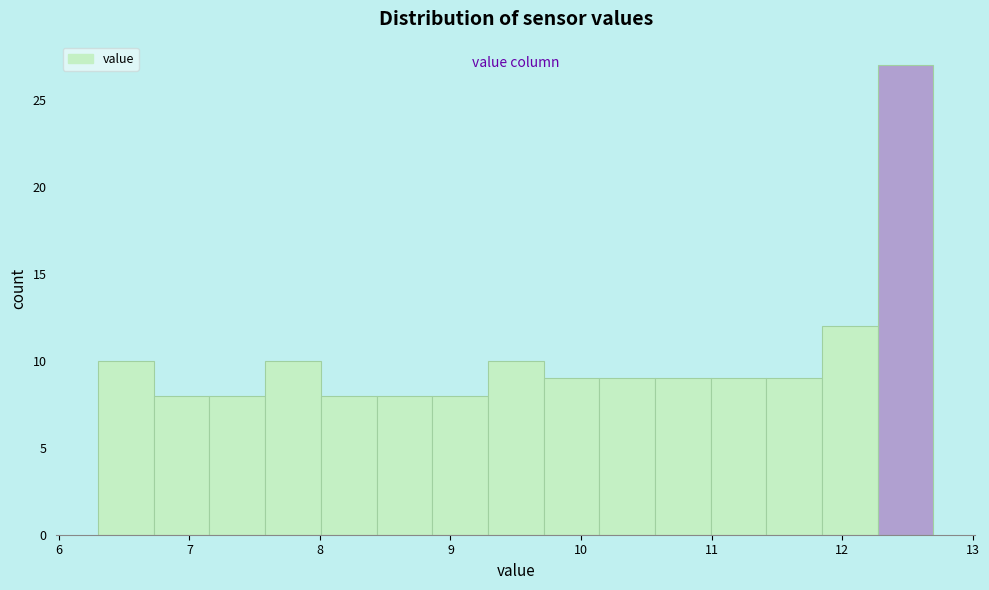

Reading left to right, list every bar in this chart as the range it spans on the x-axis followed by its height. Neither the bar edges nor the heights are printed on the chart, so give them approximately, as read against the axes.

6.3 to 6.7: 10
6.7 to 7.2: 8
7.2 to 7.6: 8
7.6 to 8.0: 10
8.0 to 8.4: 8
8.4 to 8.9: 8
8.9 to 9.3: 8
9.3 to 9.7: 10
9.7 to 10.1: 9
10.1 to 10.6: 9
10.6 to 11.0: 9
11.0 to 11.4: 9
11.4 to 11.8: 9
11.8 to 12.3: 12
12.3 to 12.7: 27